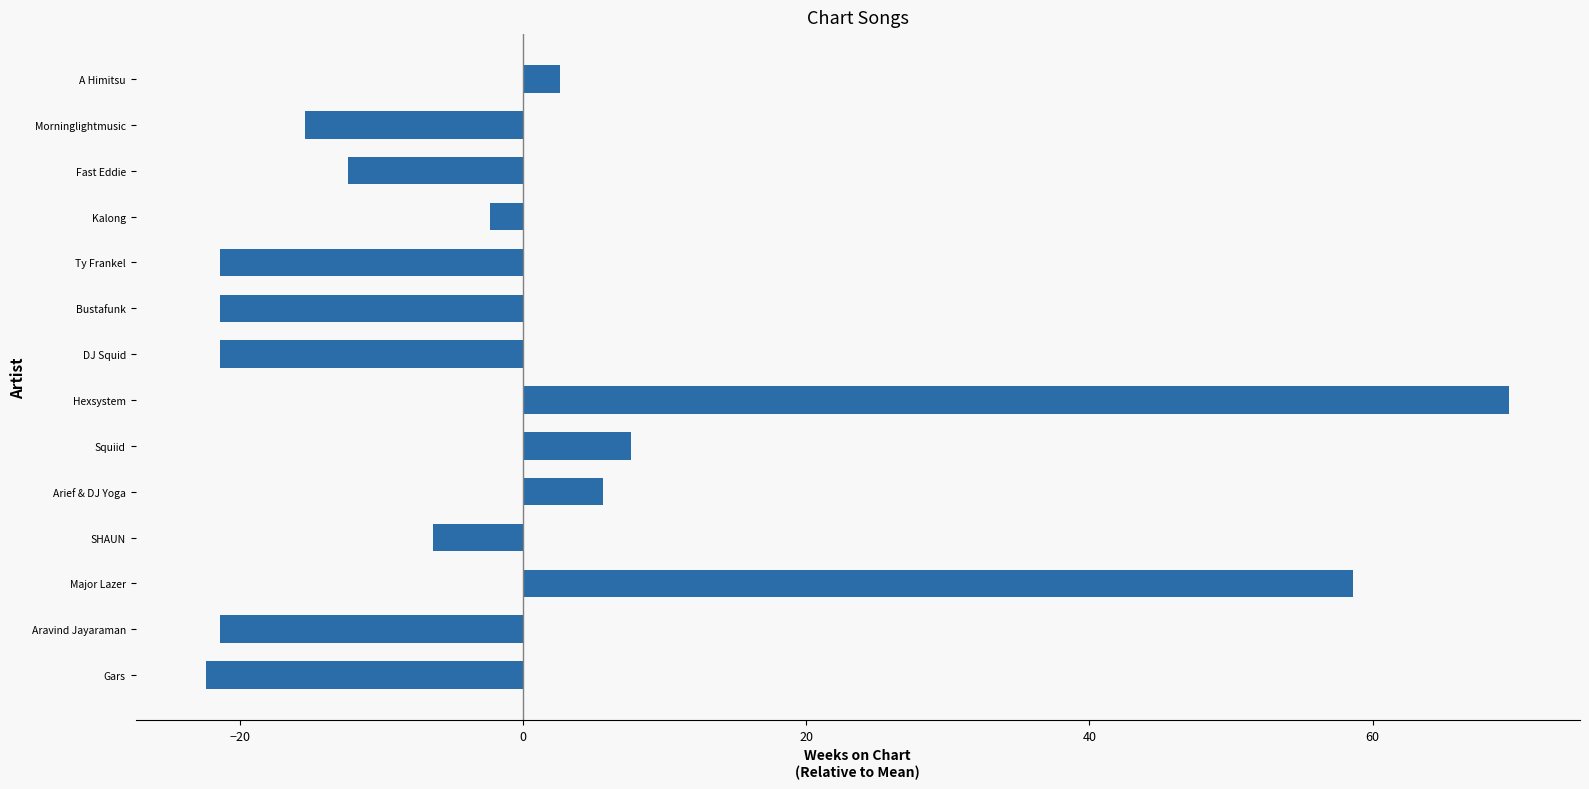

What is the change in value from A Himitsu to Aravind Jayaraman?

-24.0